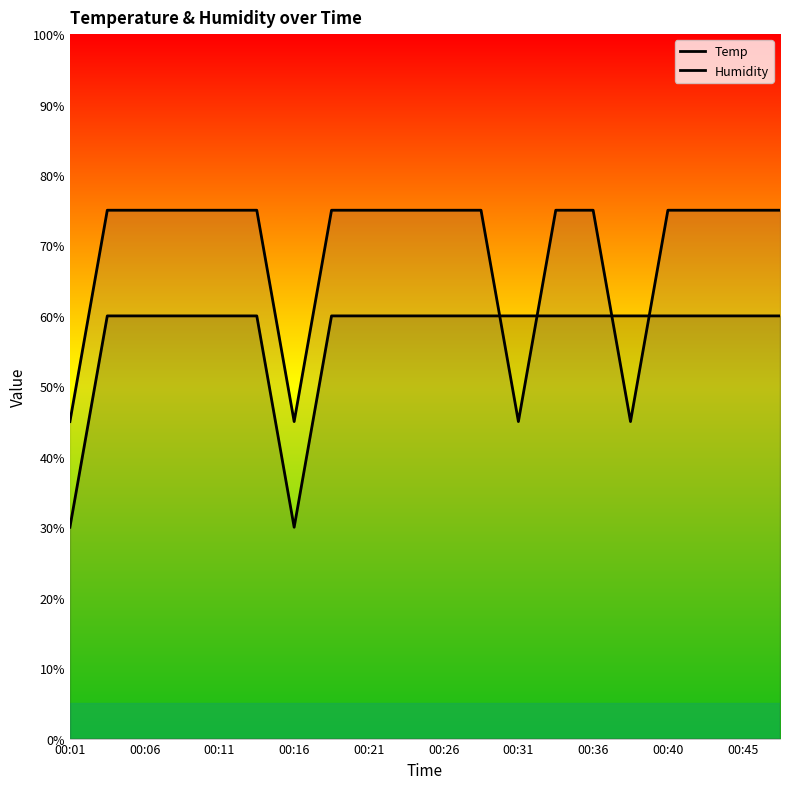

Rank the series by their average value, from lowest to highest.

Temp, Humidity